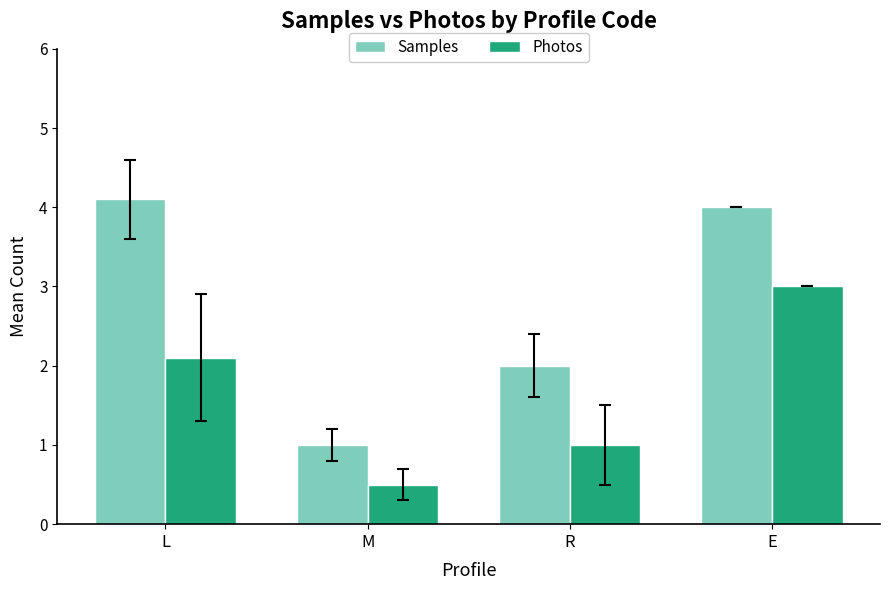

Is it true that Photos equals 1.3 at L?

False